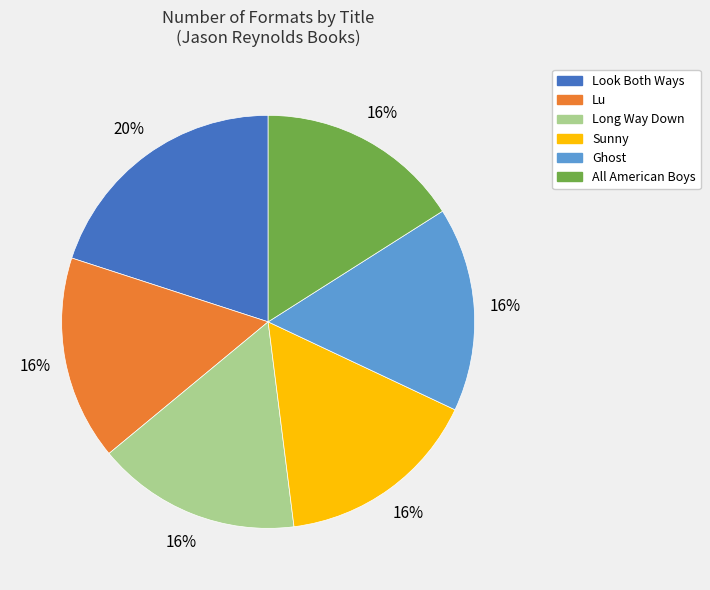

What is the largest slice in the pie chart?

Look Both Ways